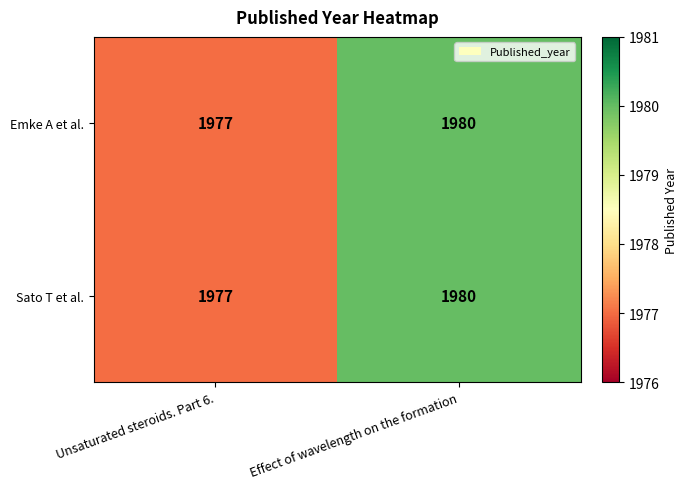

Which category has the lowest value across all series?

Unsaturated steroids. Part 6.